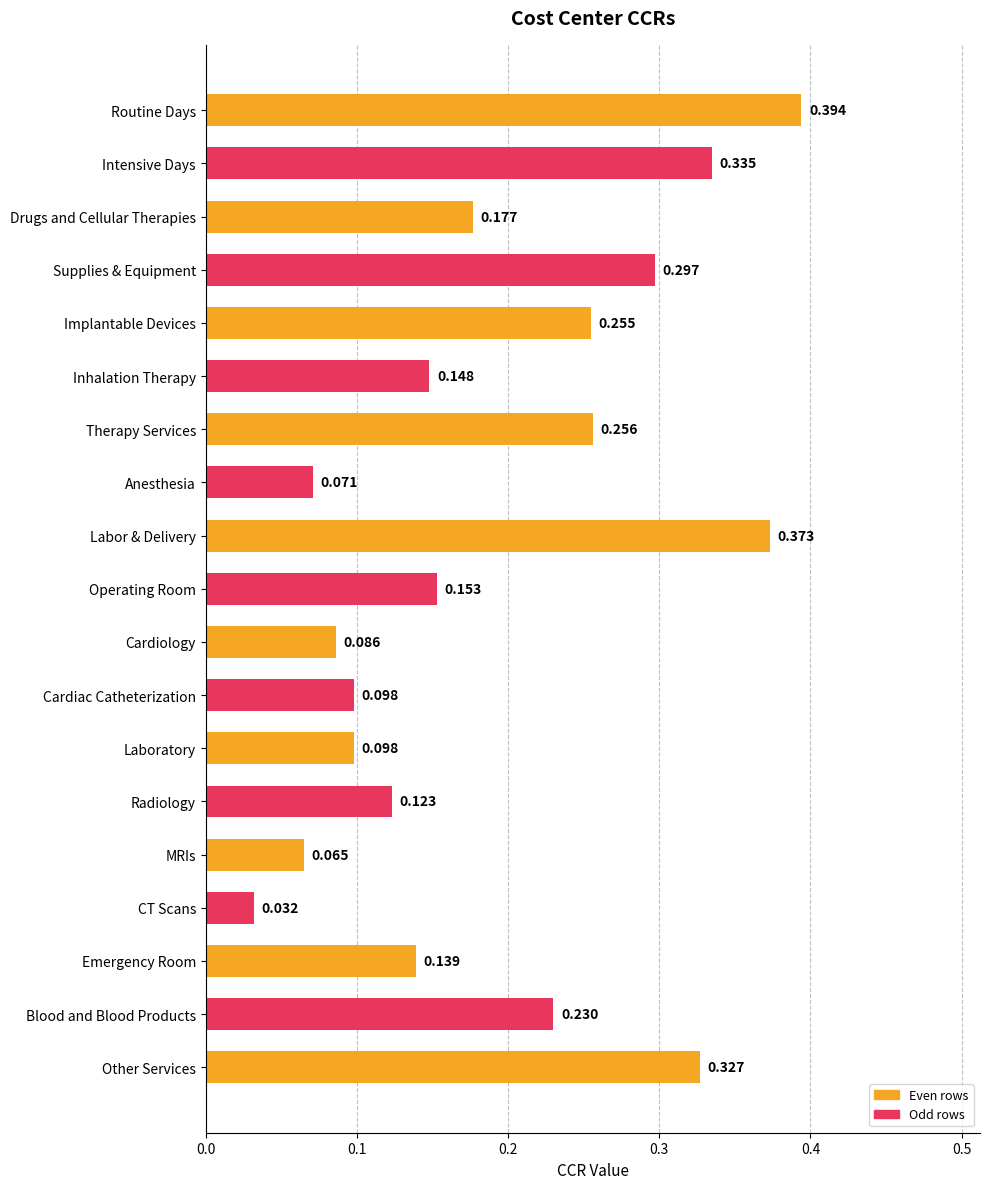

What is the label of the 4th bar from the bottom?

CT Scans